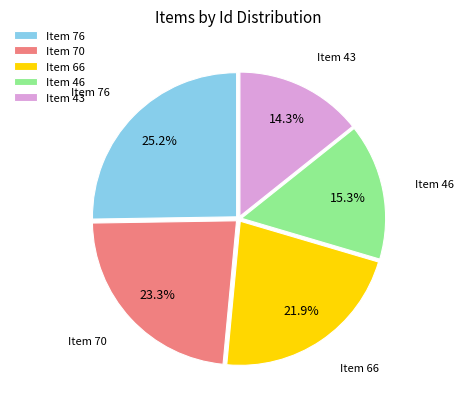

How many slices are in this pie chart?

5